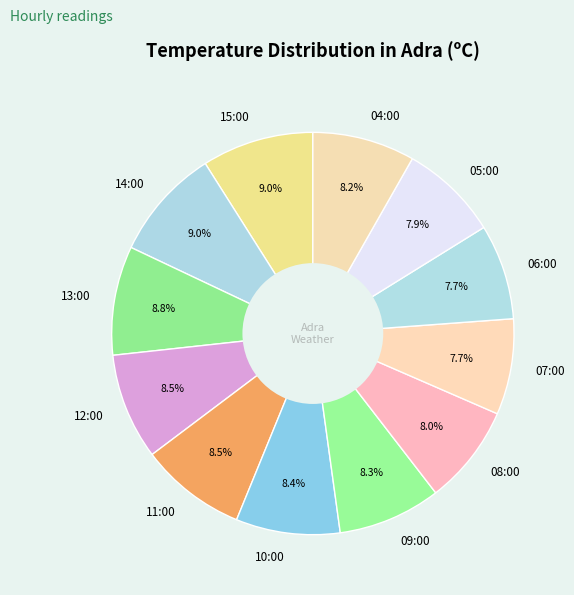

The 07:00 slice represents 8% of the pie. True or false?

True